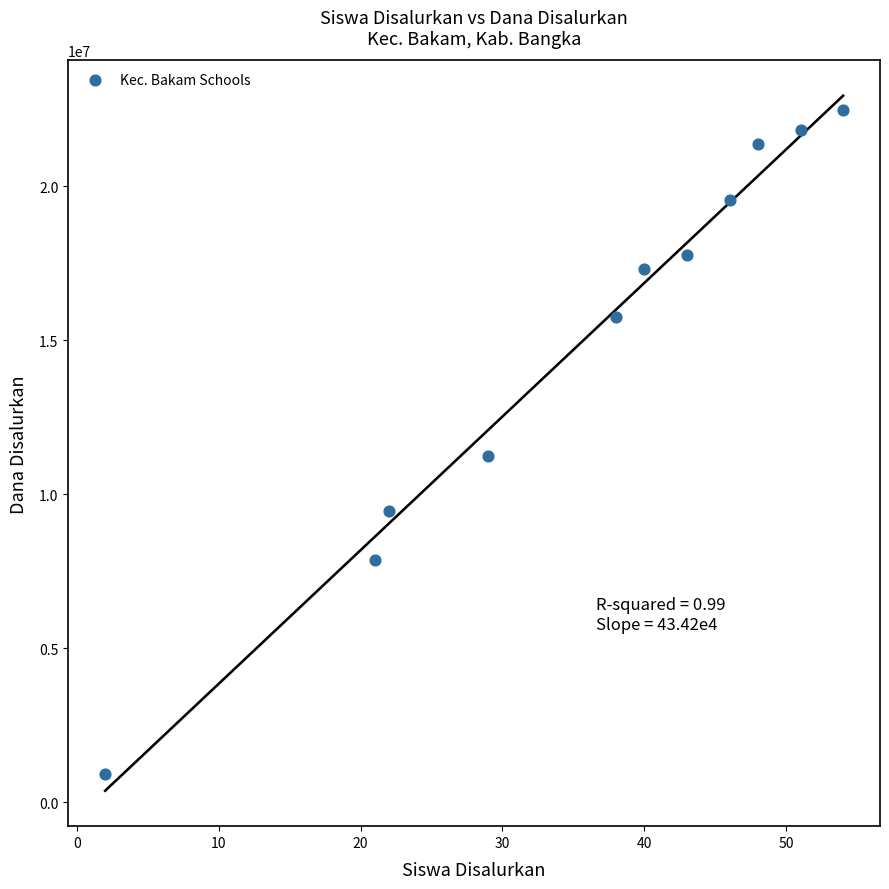

What is the range of Y values (max minus min)?

21600000